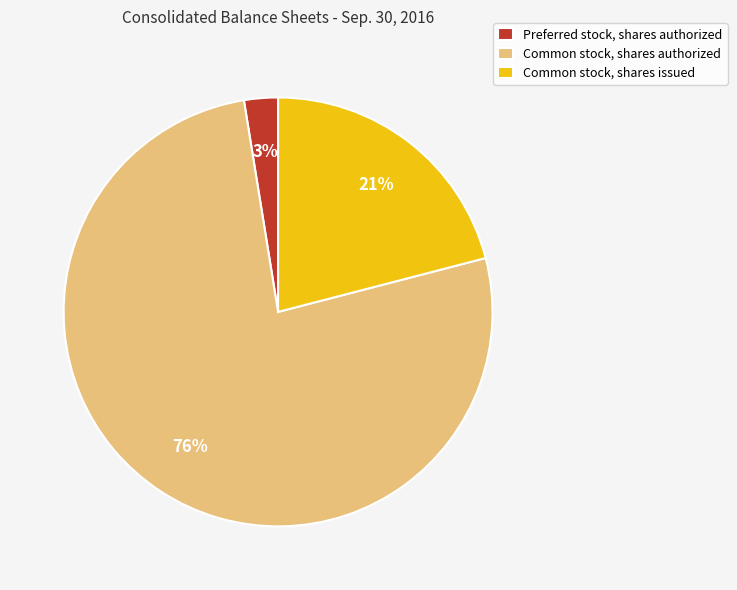

Is the sum of Common stock, shares authorized and Common stock, shares issued greater than half?

Yes